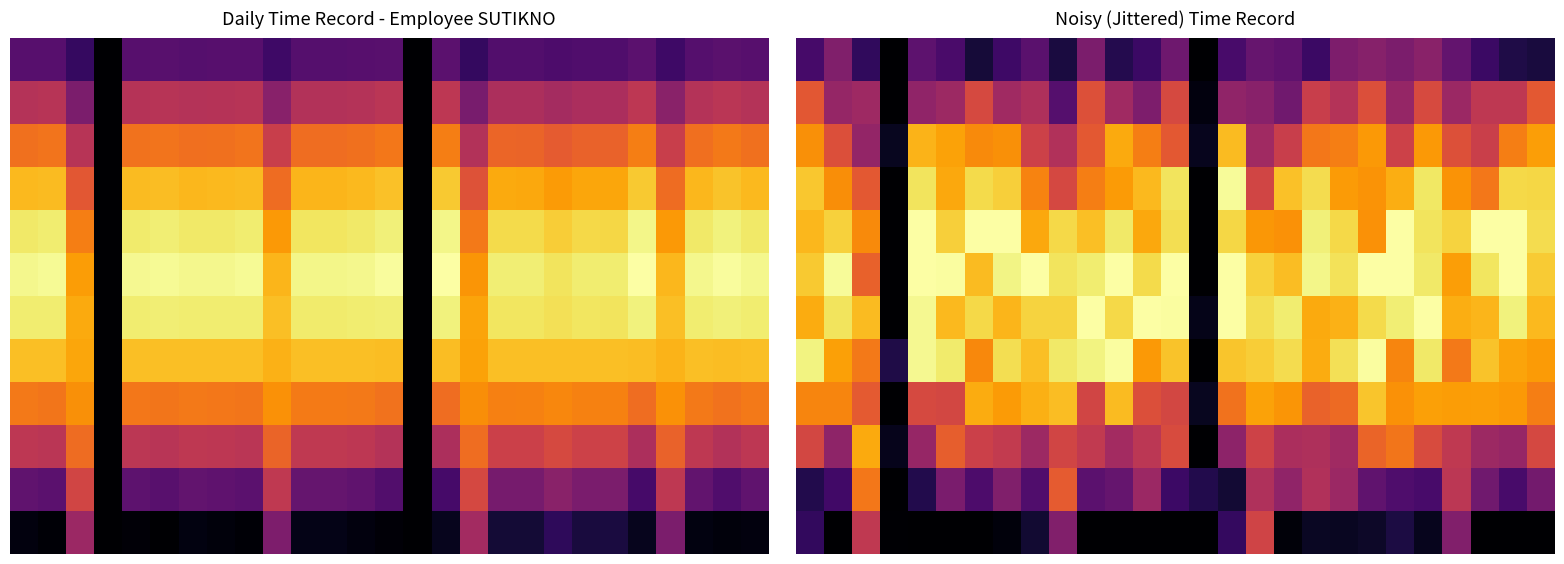

What is the greatest value displayed?

1.0